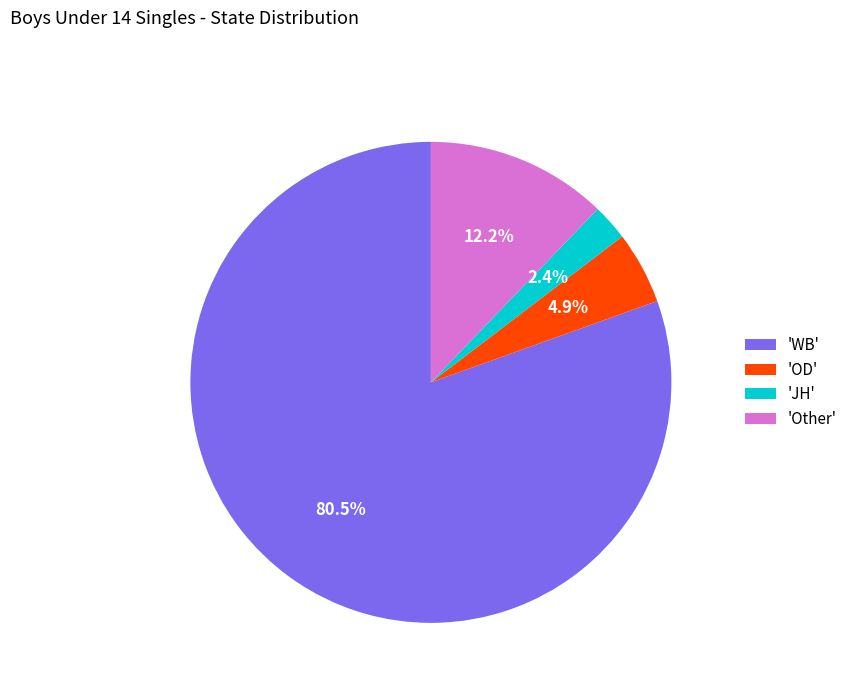

Do 'JH' and 'Other' together represent more than half of the pie?

No